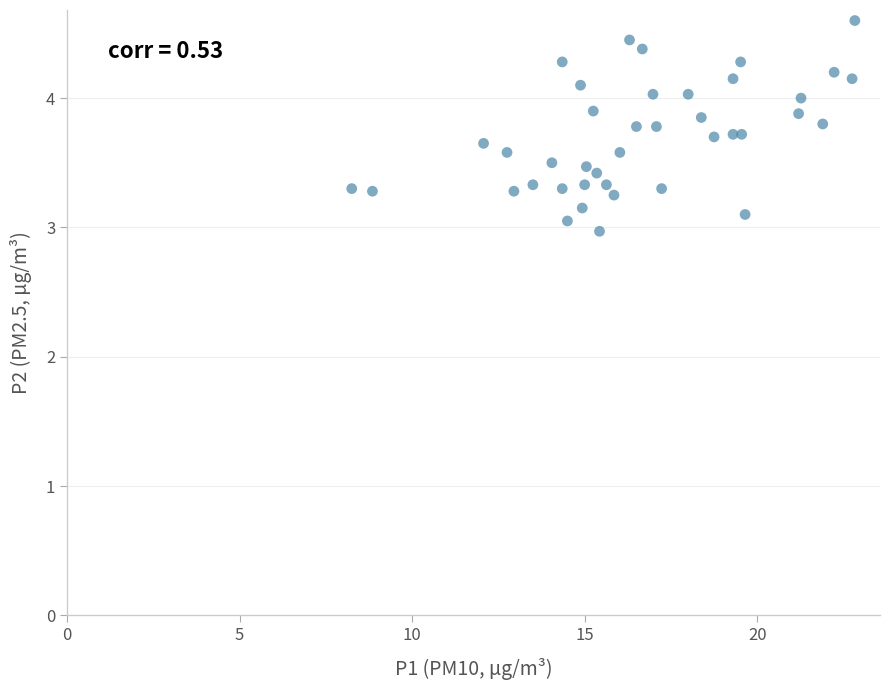

What is the range of Y values (max minus min)?

1.6